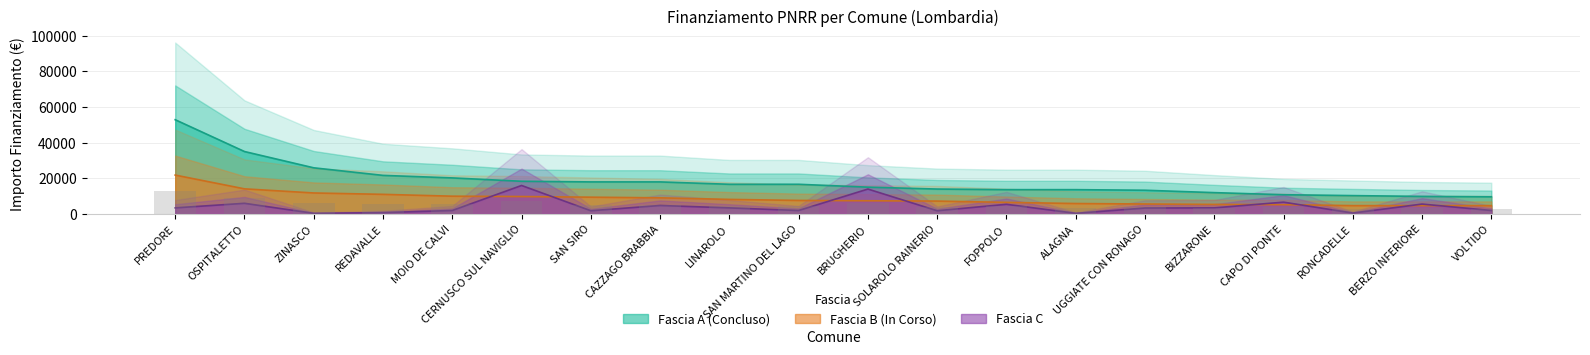

How many data points in Fascia A are less than 16692?

10